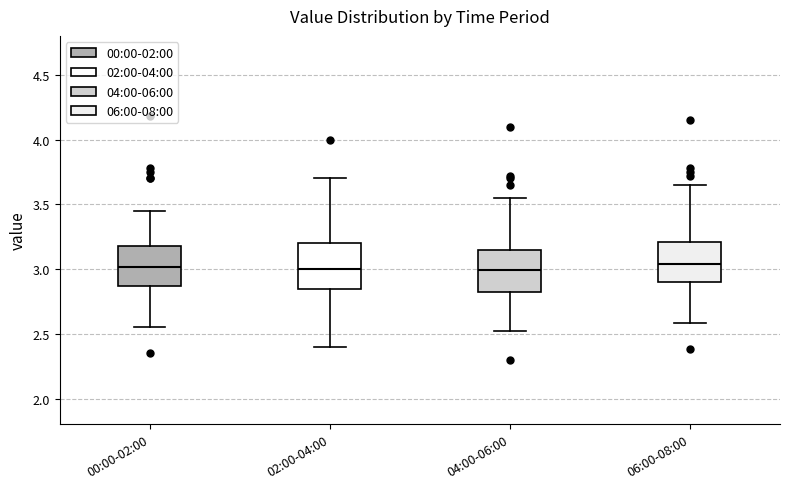

Where is the upper edge of the box for 02:00-04:00 on the y-axis? The values are not printed on the chart, so give them approximately, as read against the axis.

3.20